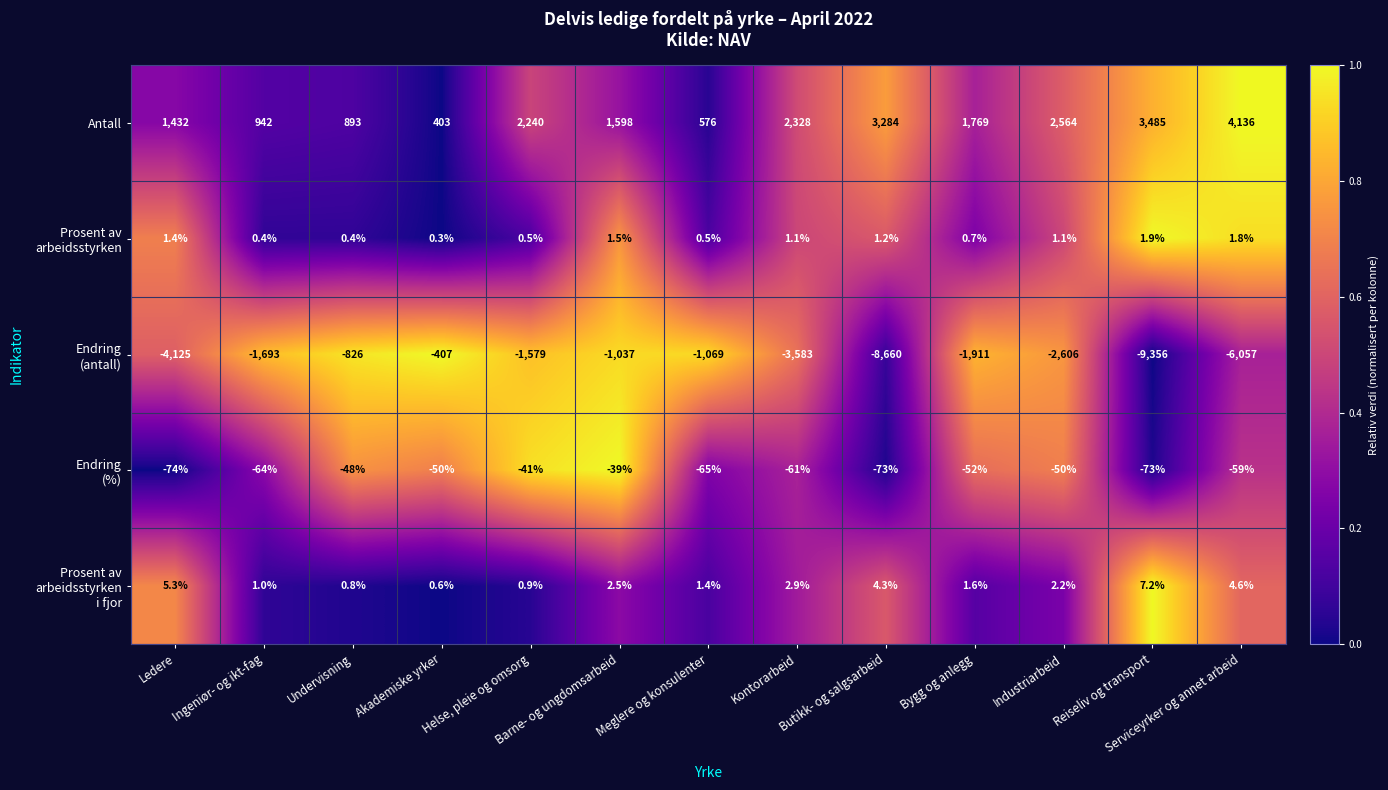

What is the difference between the highest and lowest values at Ingeniør- og ikt-fag?

2635.0